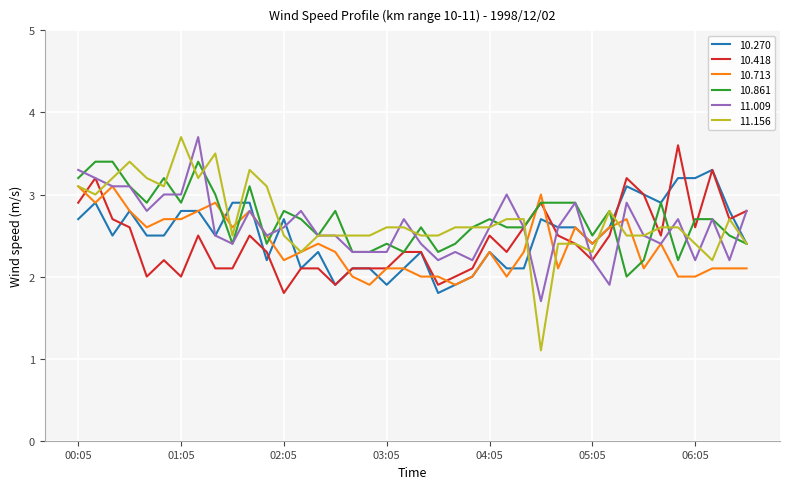

What is the lowest value of the 10.861 series?

2.0